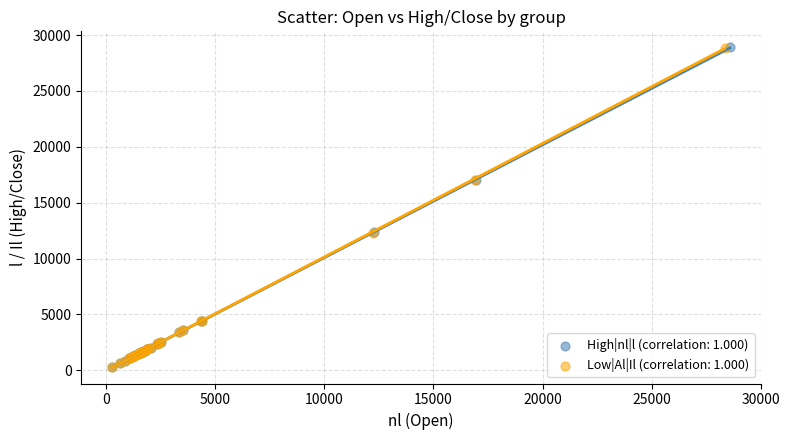

What are all the series names shown in the legend?

High|nl|l (correlation: 1.000), Low|Al|Il (correlation: 1.000)